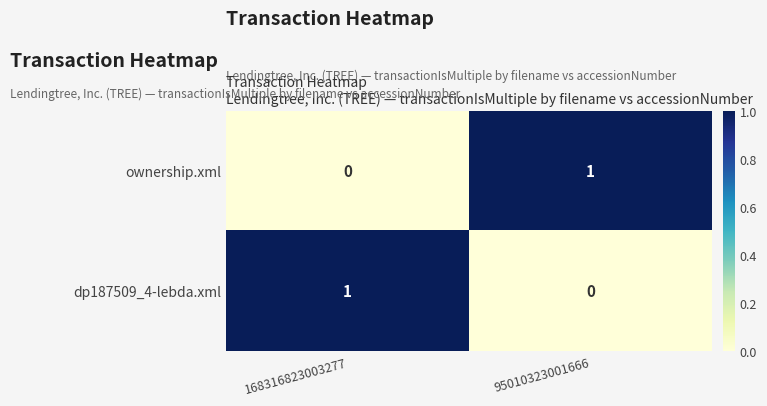

List the labels in order of ownership.xml value, largest first.

95010323001666, 168316823003277